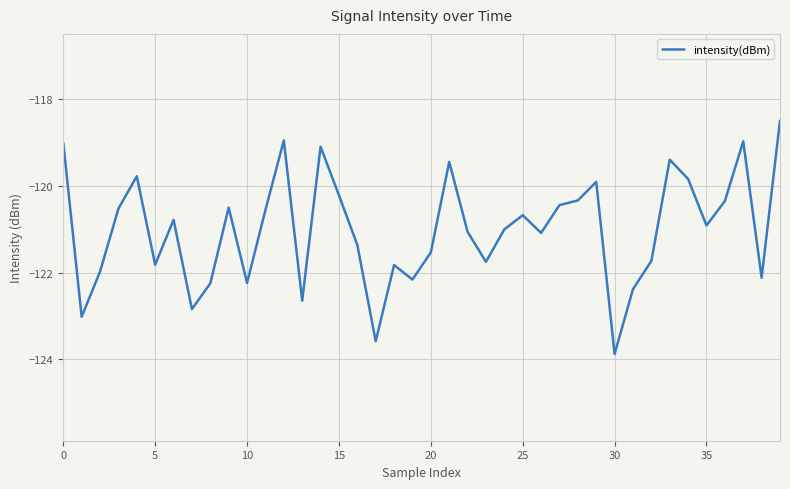

What is the difference between the maximum and minimum values?

5.4